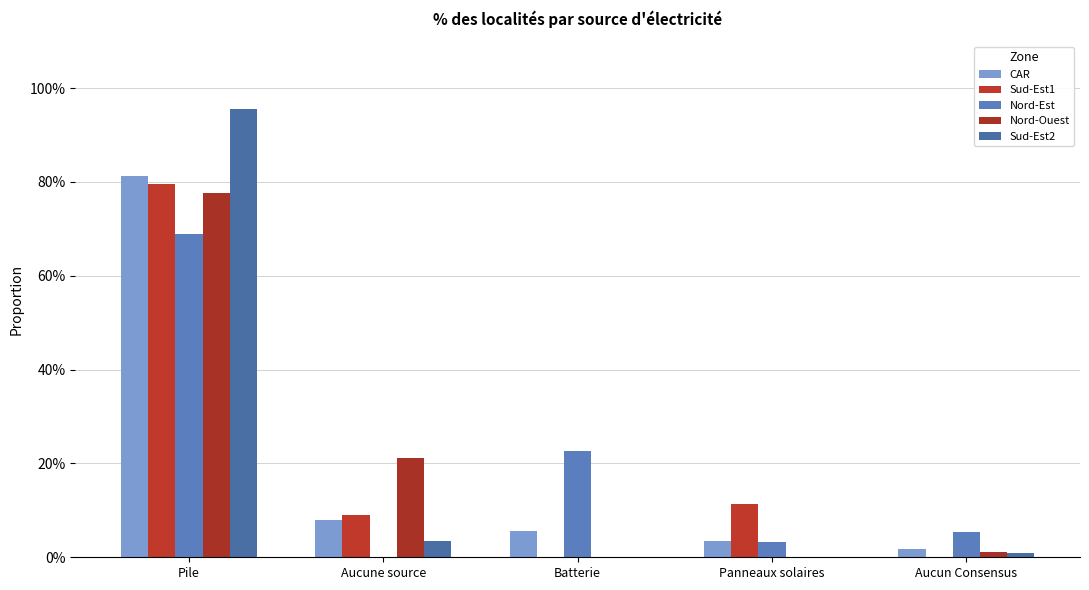

How many bars are there in total?

25